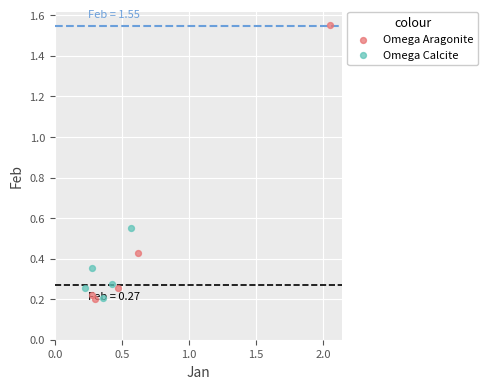

Which series contains the highest Y value?

Omega Aragonite